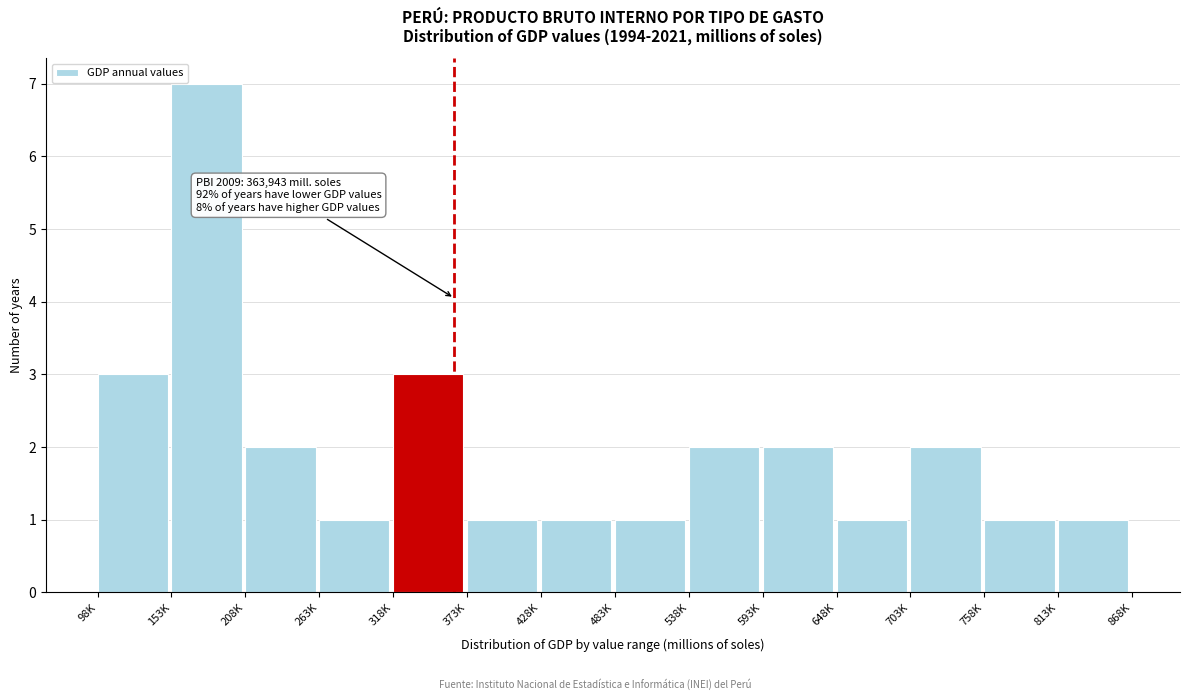

Reading left to right, list all the values displayed in this chart.

3	7	2	1	3	1	1	1	2	2	1	2	1	1